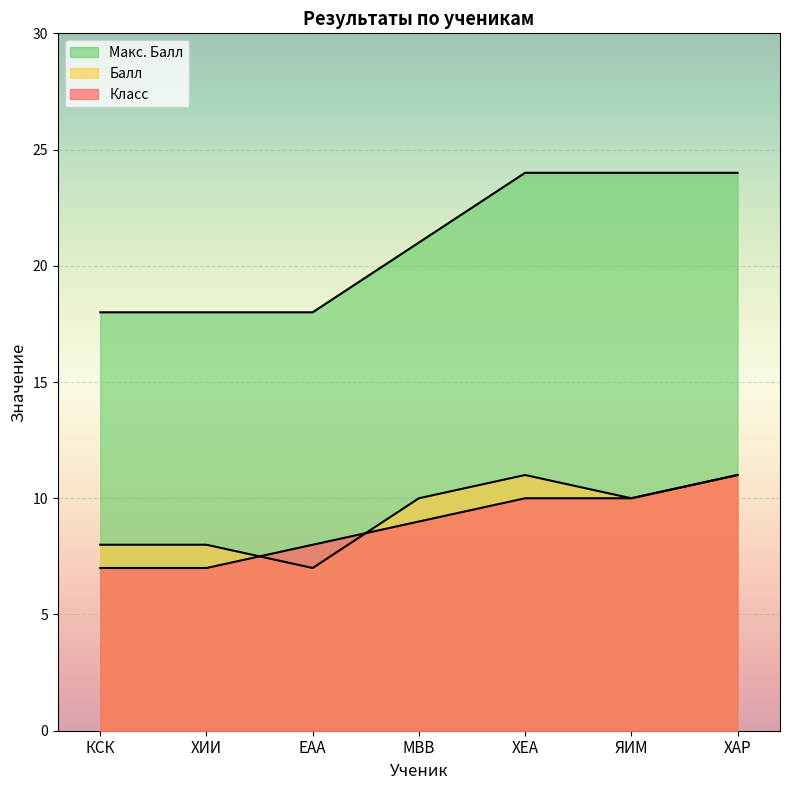

True or false: Балл and Макс. Балл cross at least once.

False